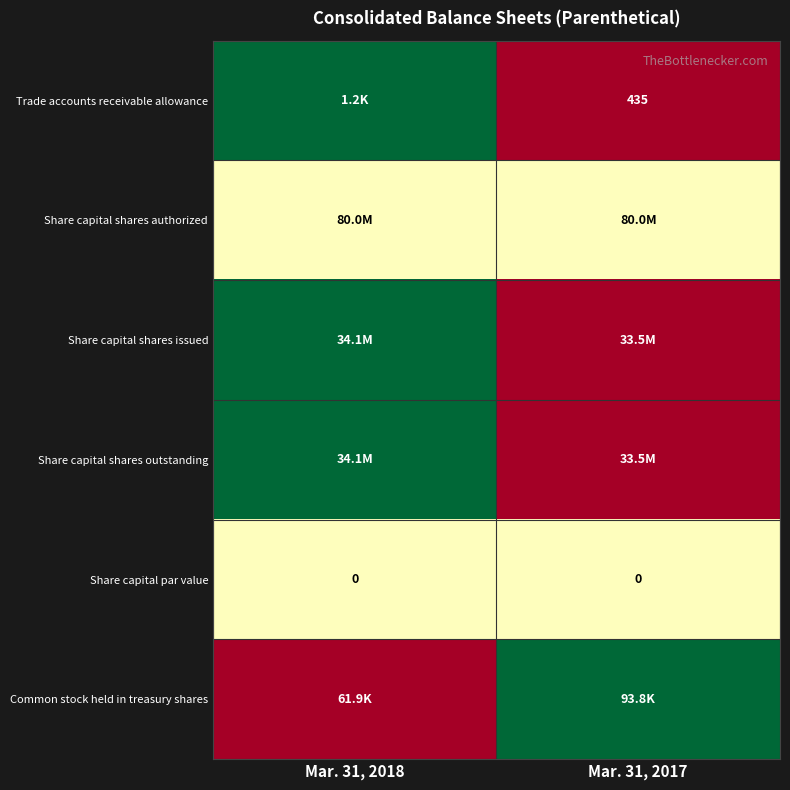

How many categories are shown in the chart?

2